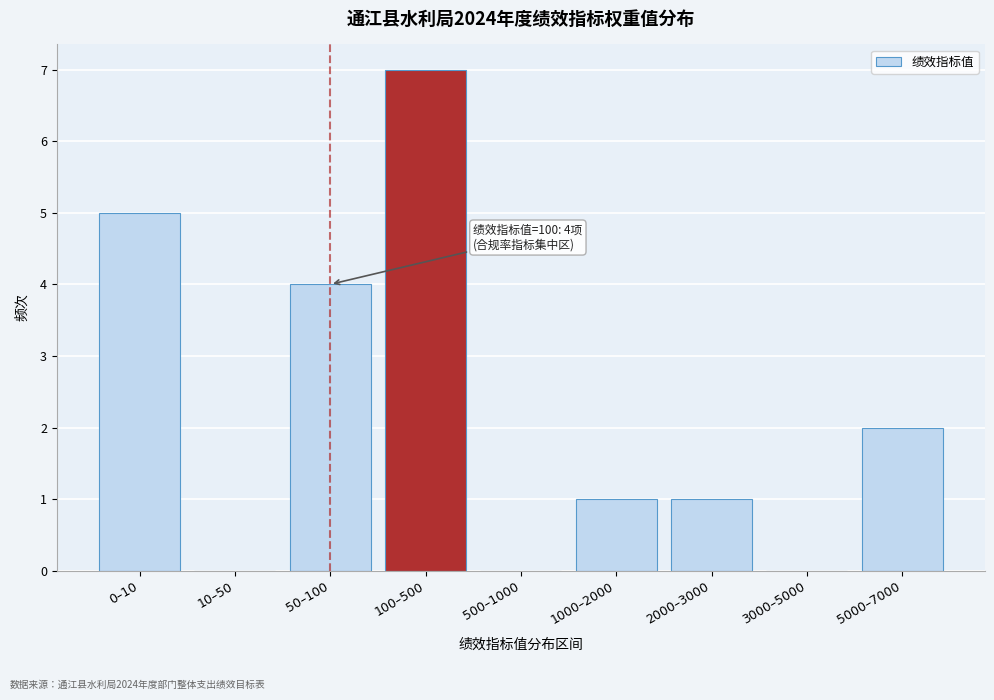

Reading right to left, transcribe all the data shown in this chart.

5000–7000=2	3000–5000=0	2000–3000=1	1000–2000=1	500–1000=0	100–500=7	50–100=4	10–50=0	0–10=5